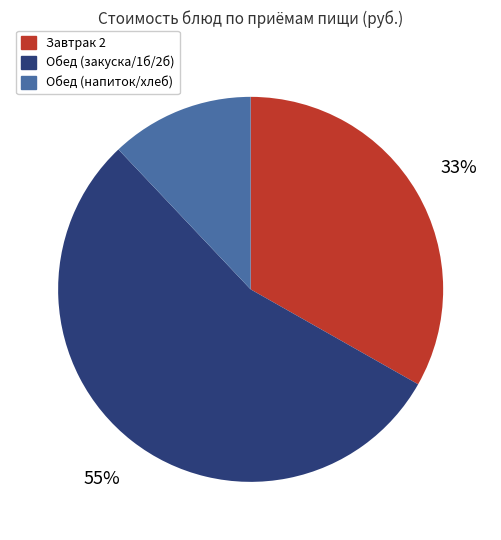

Rank the categories by value from lowest to highest.

Обед (напиток/хлеб), Завтрак 2, Обед (закуска/1б/2б)